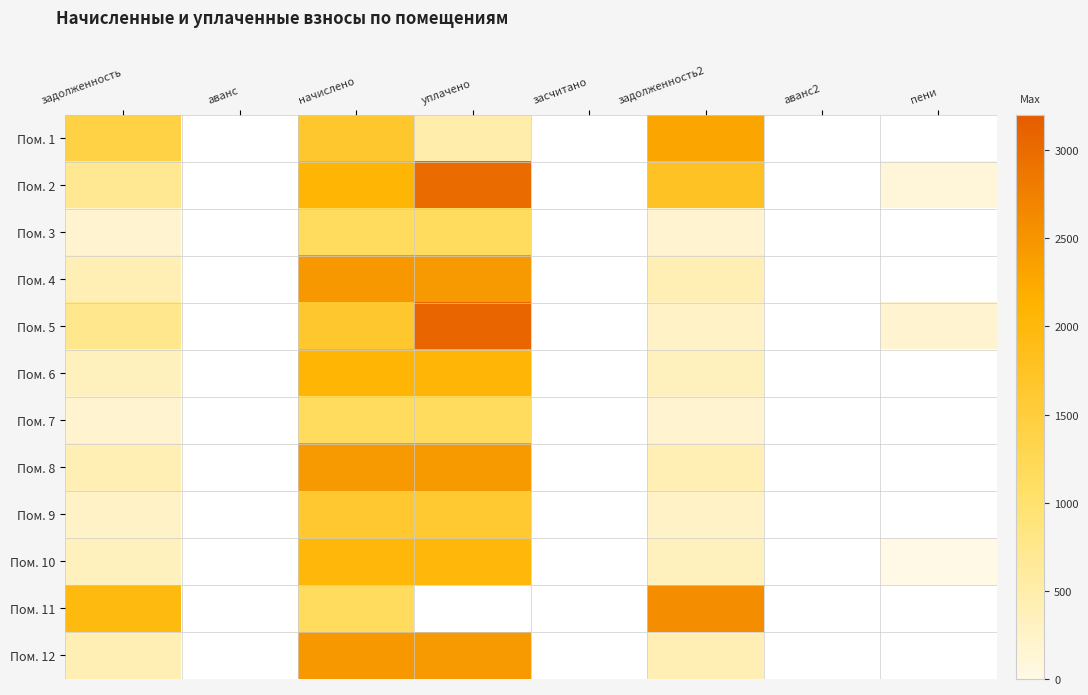

Where does the Пом. 4 series first go above 2458?

начислено